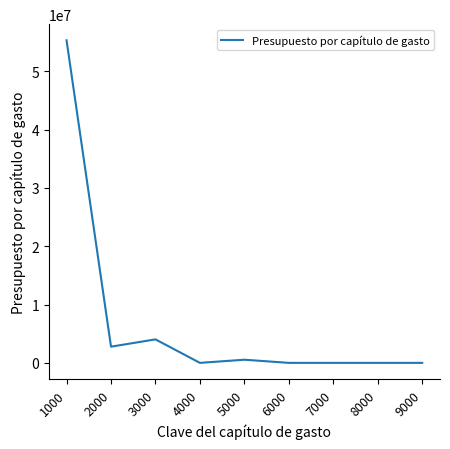

At which category does the data reach its first local peak?

3000